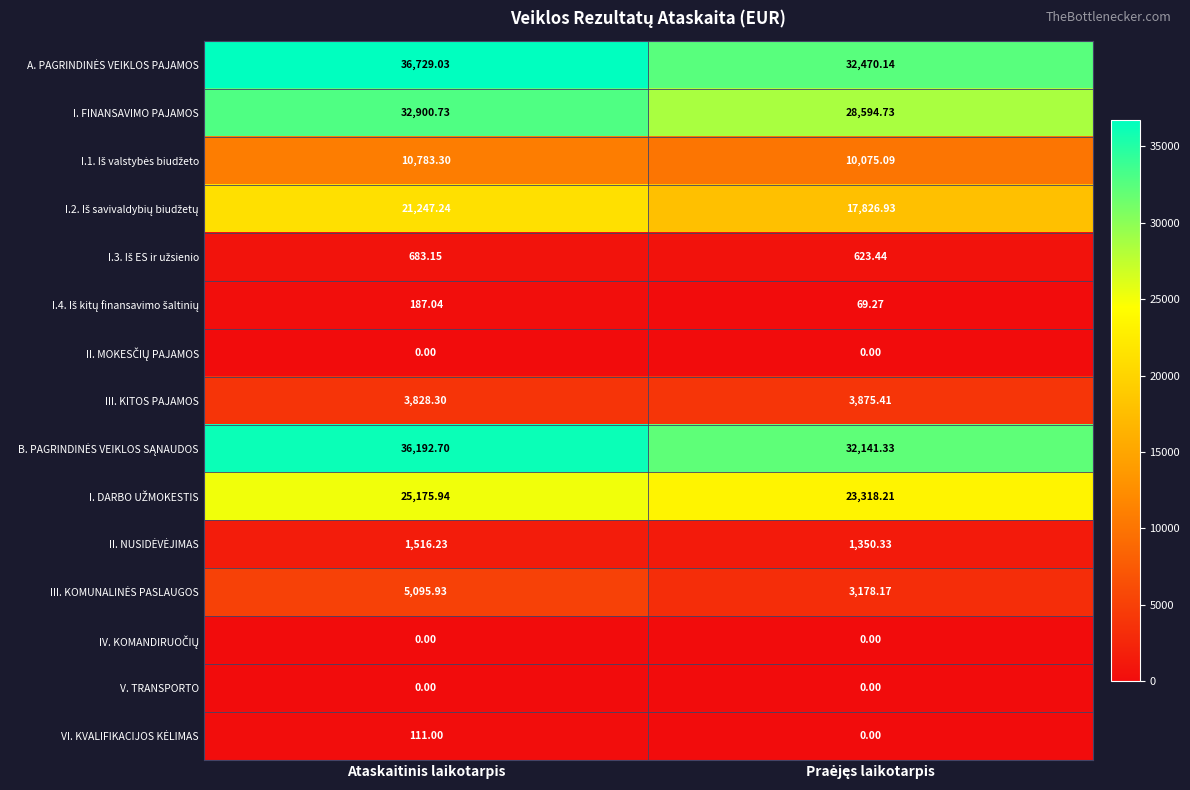

Which series has the largest range (max minus min)?

I. FINANSAVIMO PAJAMOS